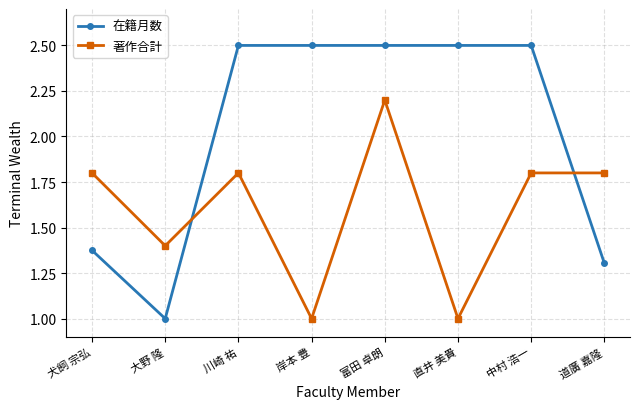

At 岸本 豊, list the series in order from smallest to largest.

著作合計, 在籍月数